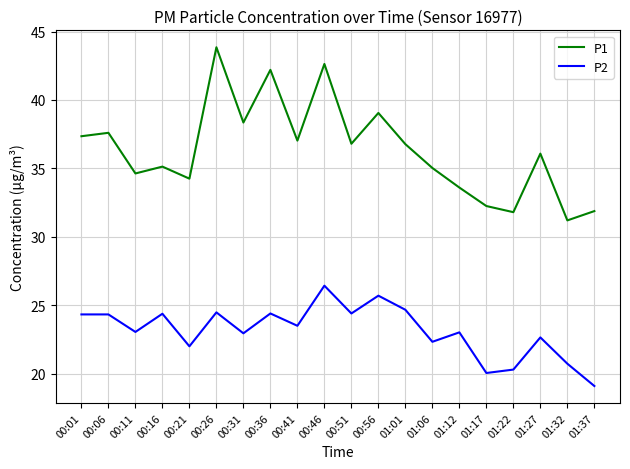

Where is the first local minimum for P1?

00:11